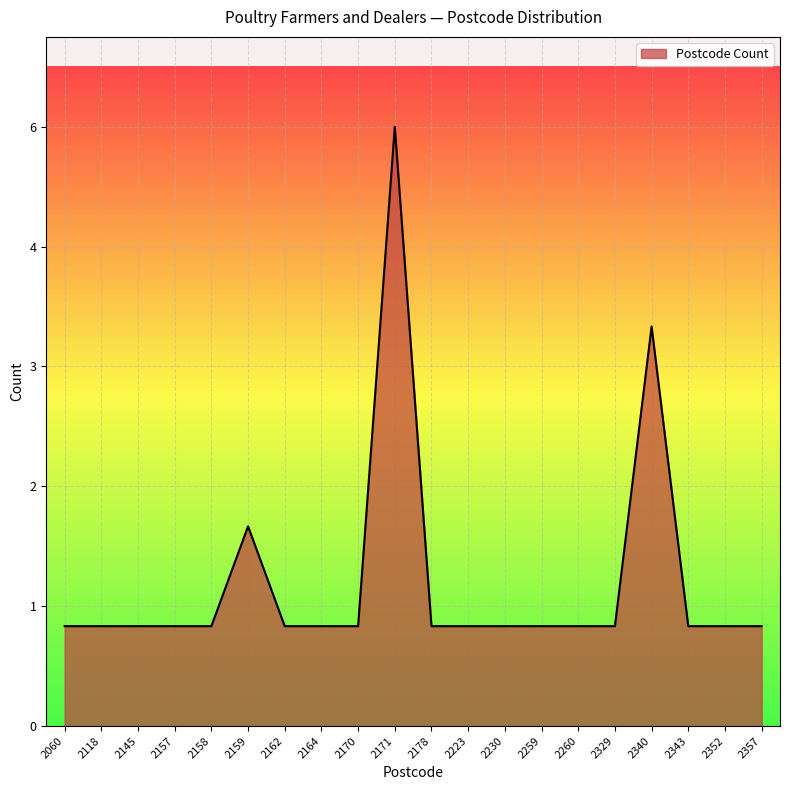

Rank the categories by value from highest to lowest.

2171, 2340, 2159, 2060, 2118, 2145, 2157, 2158, 2162, 2164, 2170, 2178, 2223, 2230, 2259, 2260, 2329, 2343, 2352, 2357